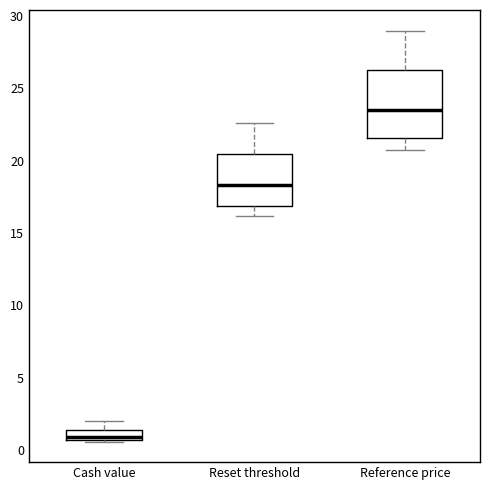

Comparing the boxes themselves (not the whiskers), which one is the tallest?

Reference price